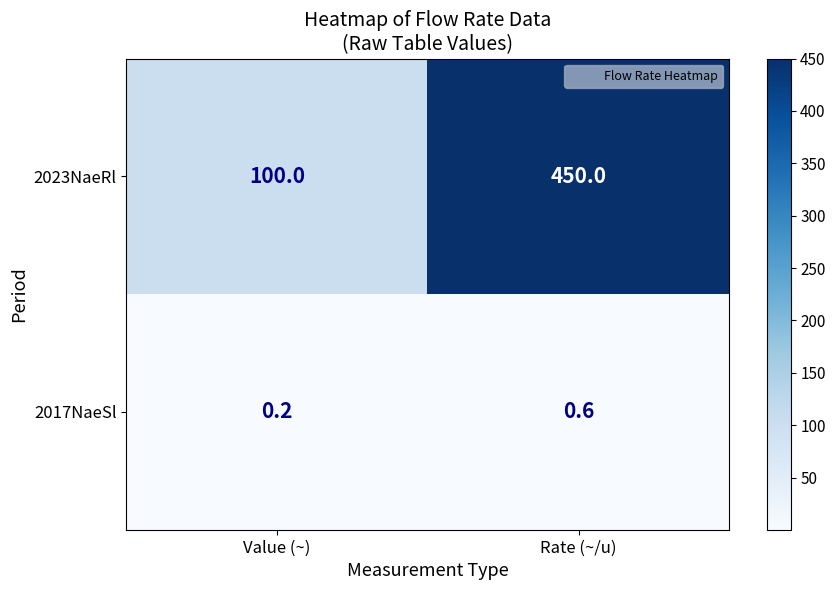

Which series has the largest total across all categories?

2023NaeRl